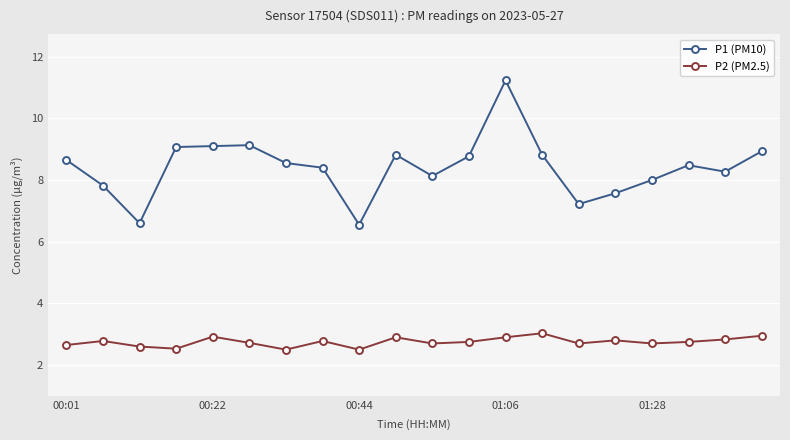

True or false: P1 (PM10) and P2 (PM2.5) cross at least once.

False